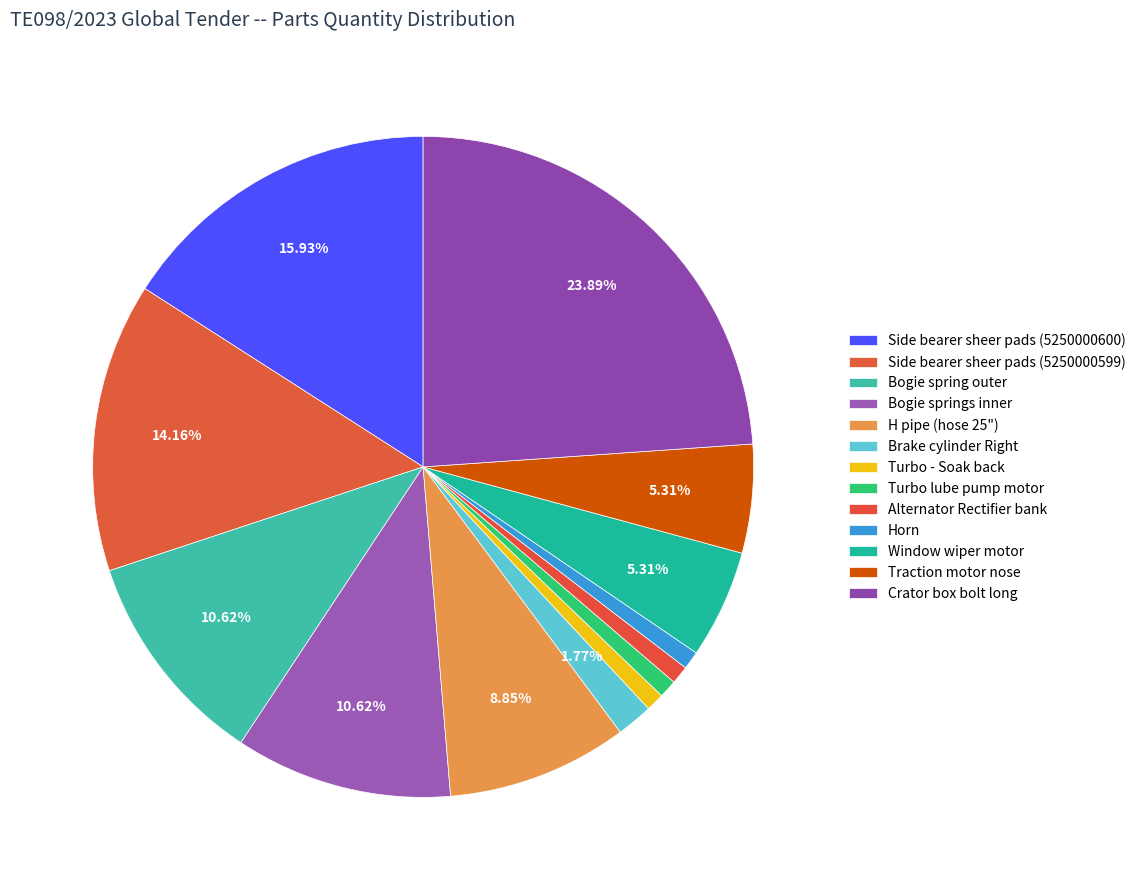

What percentage do Bogie spring outer and Bogie springs inner together represent?

21.2%